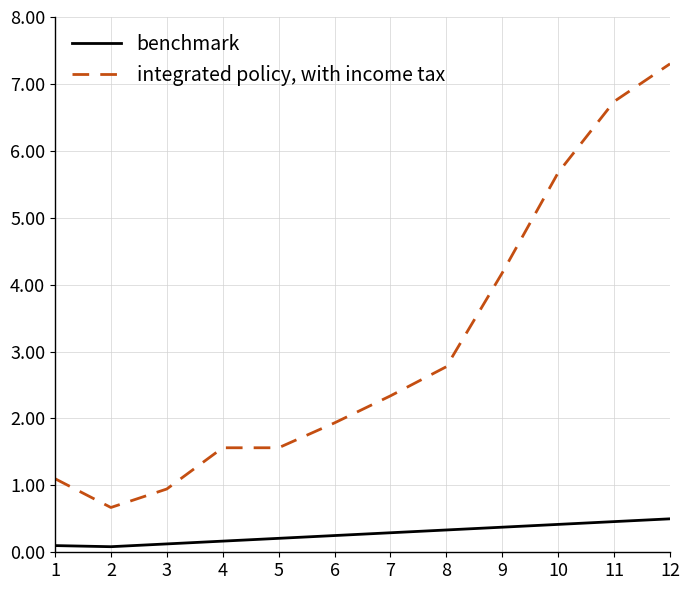

Count the number of categories in the chart.

12